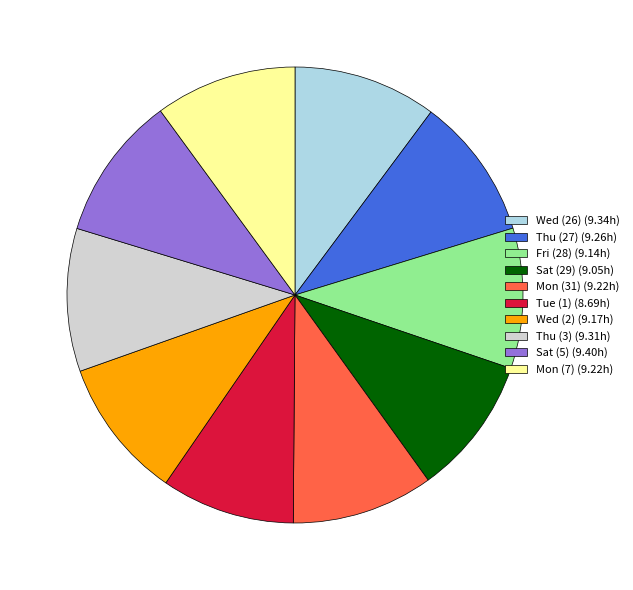

Do Mon (31) (9.22h) and Mon (7) (9.22h) together represent more than half of the pie?

No